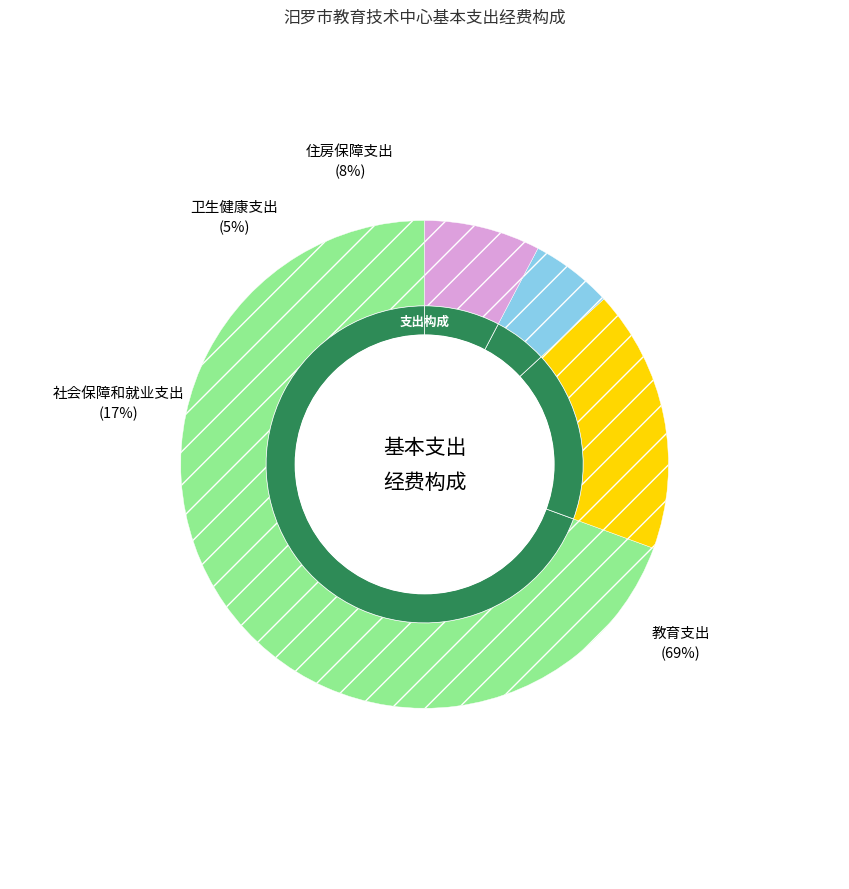

Rank the categories by value from lowest to highest.

卫生健康支出, 住房保障支出, 社会保障和就业支出, 教育支出